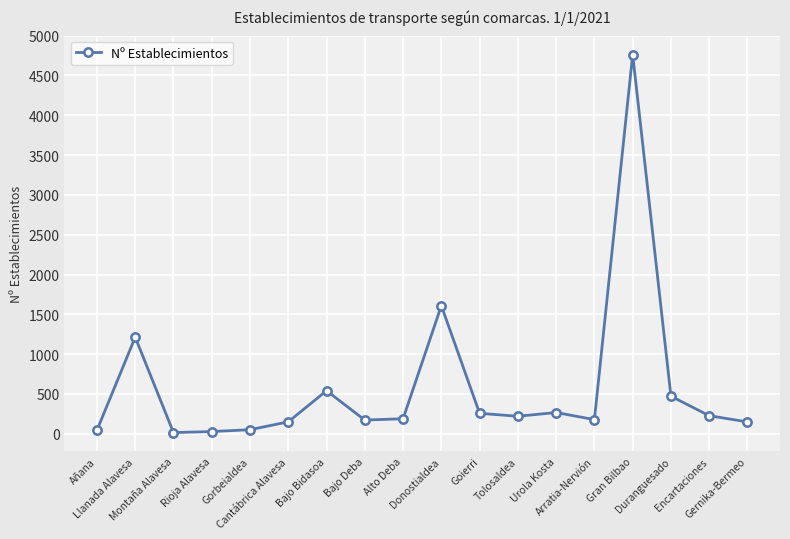

What is the minimum value shown in the chart?

15